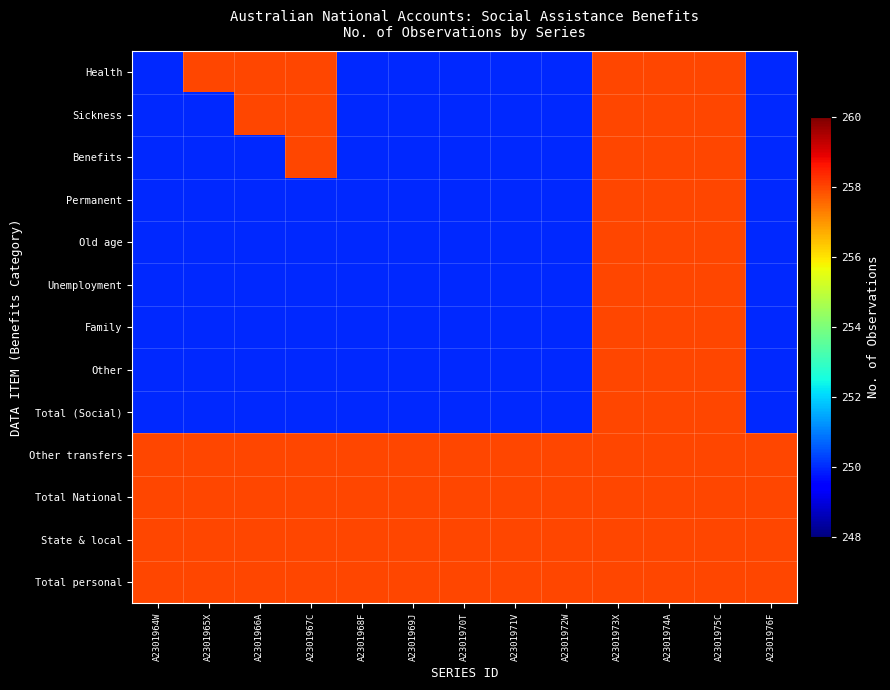

Which has a higher value, A2301974A or A2301968F?

A2301974A